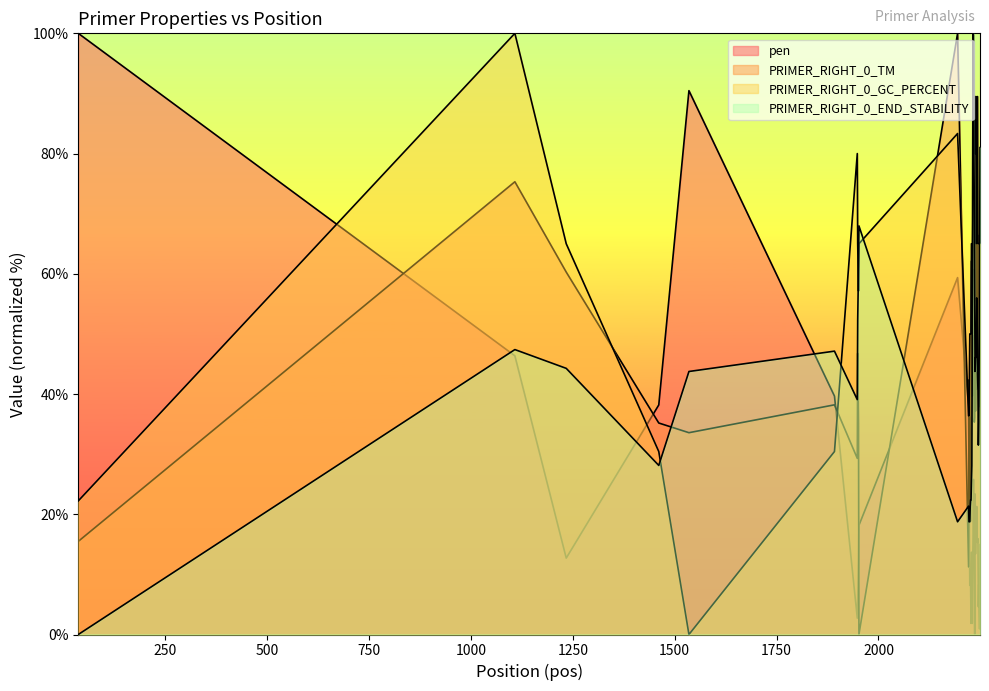

Does the chart display data point markers on the line(s)?

No